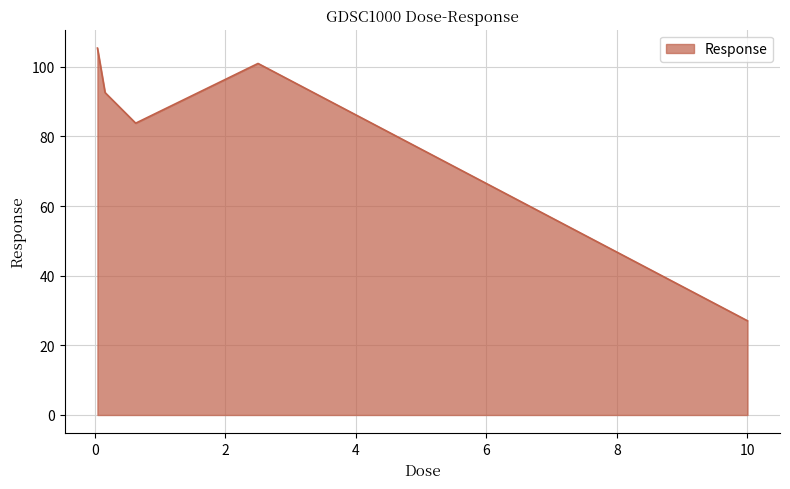

What is the average value?

82.0